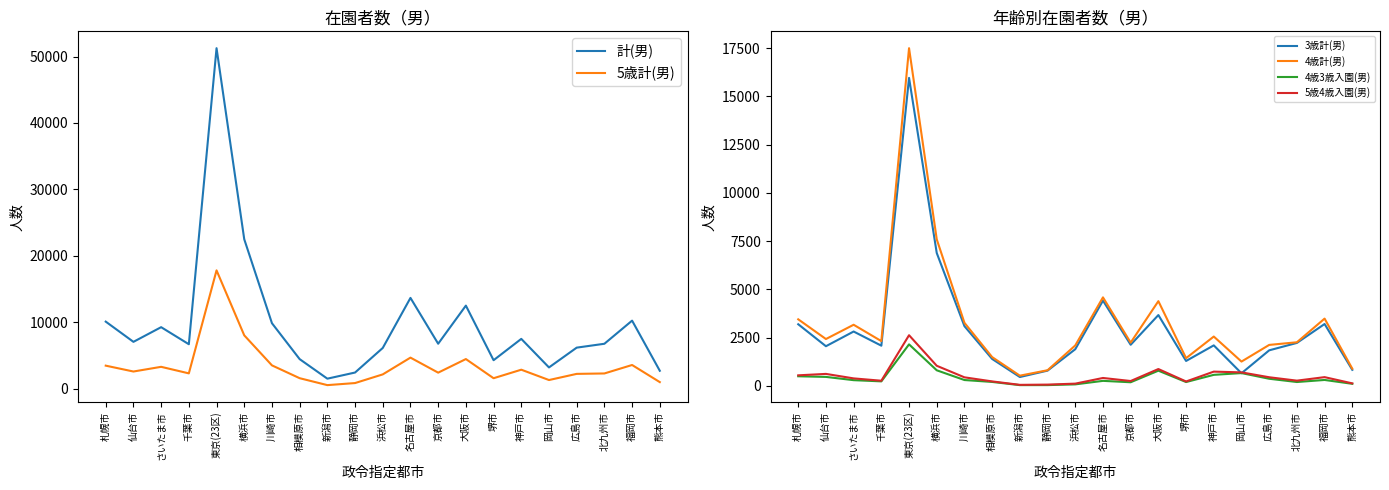

What is the value of the 5歳4歳入園(男) point at the 3rd from the left?

380